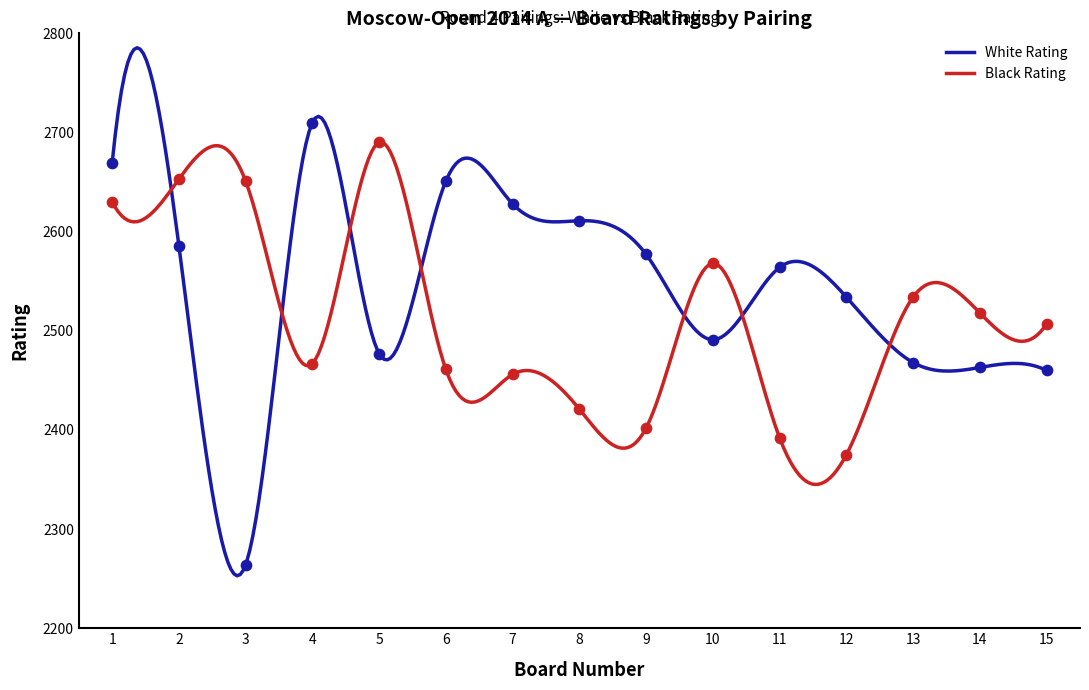

At which category is the sum across all series the highest?

1